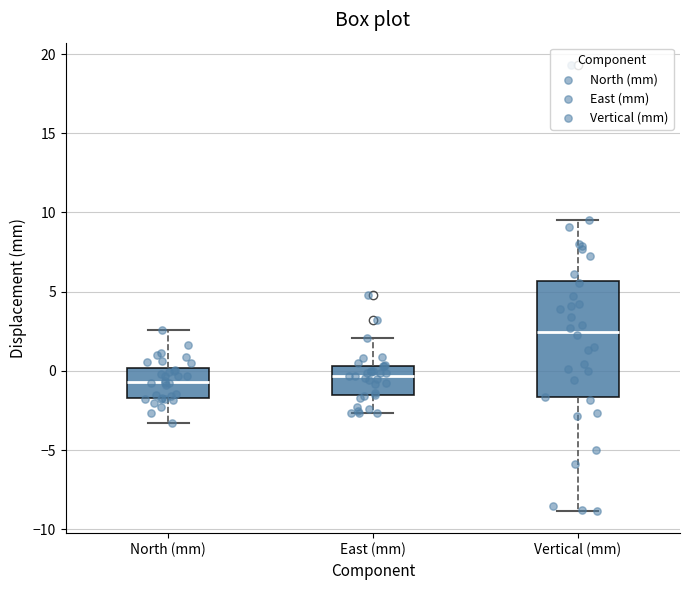

Reading left to right, read every box against the y-axis: the position of its median line, the range the box covers, and the ends of its whiskers. The values are not printed on the chart, so give them approximately, as read against the axis.

North (mm): median -0.5, box -1.5 to 0.0, whiskers -3.5 to 2.5
East (mm): median -0.5, box -1.5 to 0.5, whiskers -2.5 to 2.0
Vertical (mm): median 2.5, box -1.5 to 5.5, whiskers -9.0 to 9.5